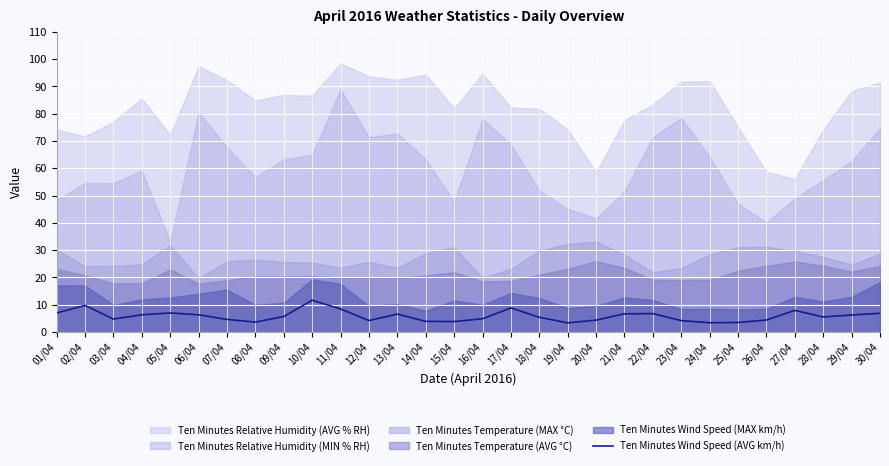

Is it true that Ten Minutes Wind Speed (AVG km/h) equals 3.8 at 11/04?

False